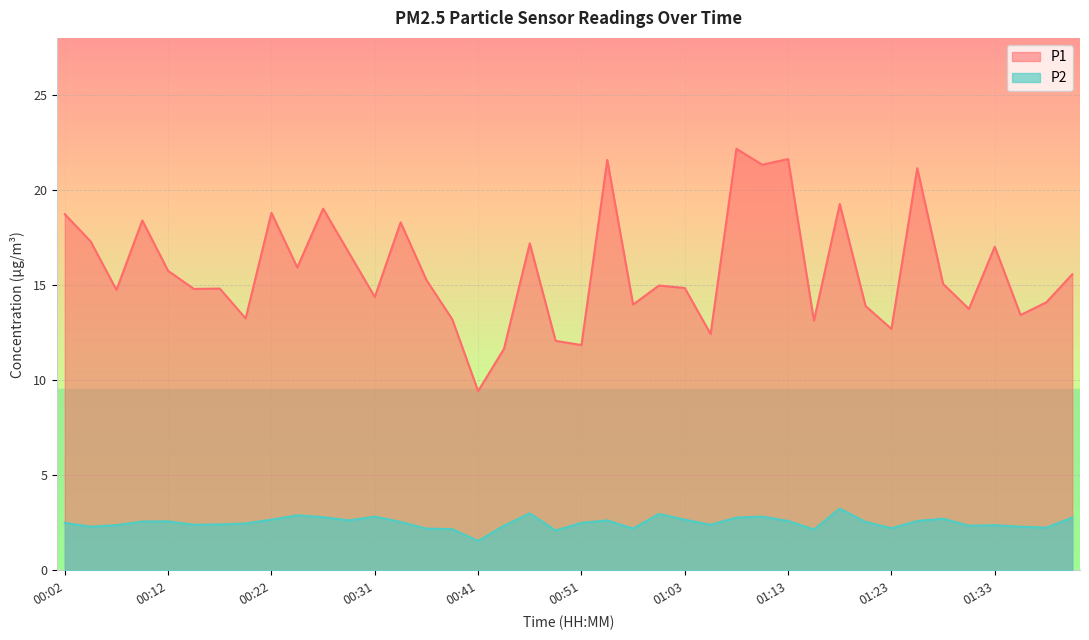

True or false: P2 has more than 1 points higher than both neighbors.

True